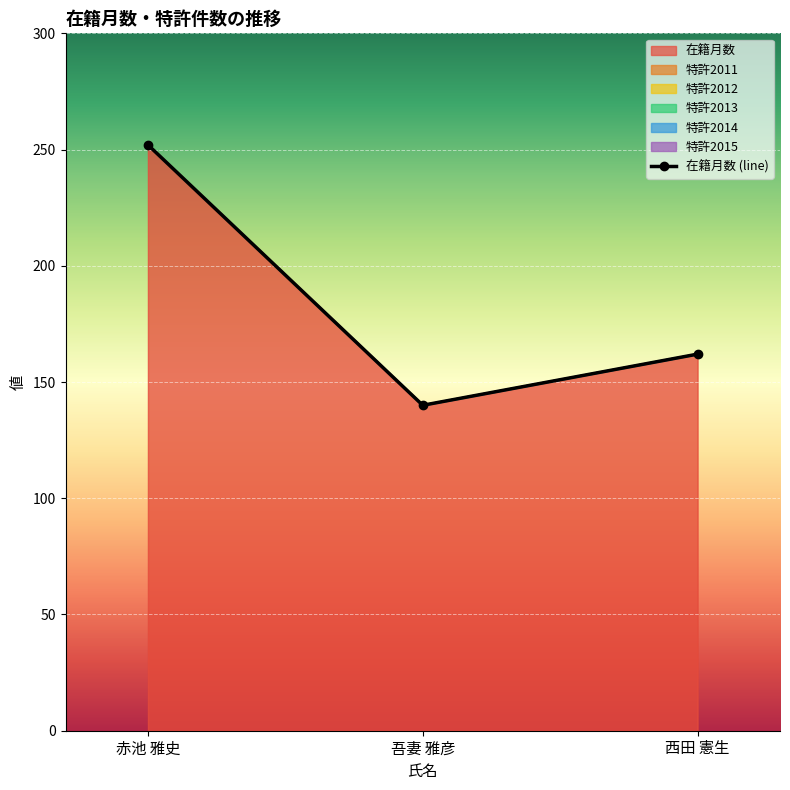

Which category has the lowest value in the 特許2015 series?

赤池 雅史